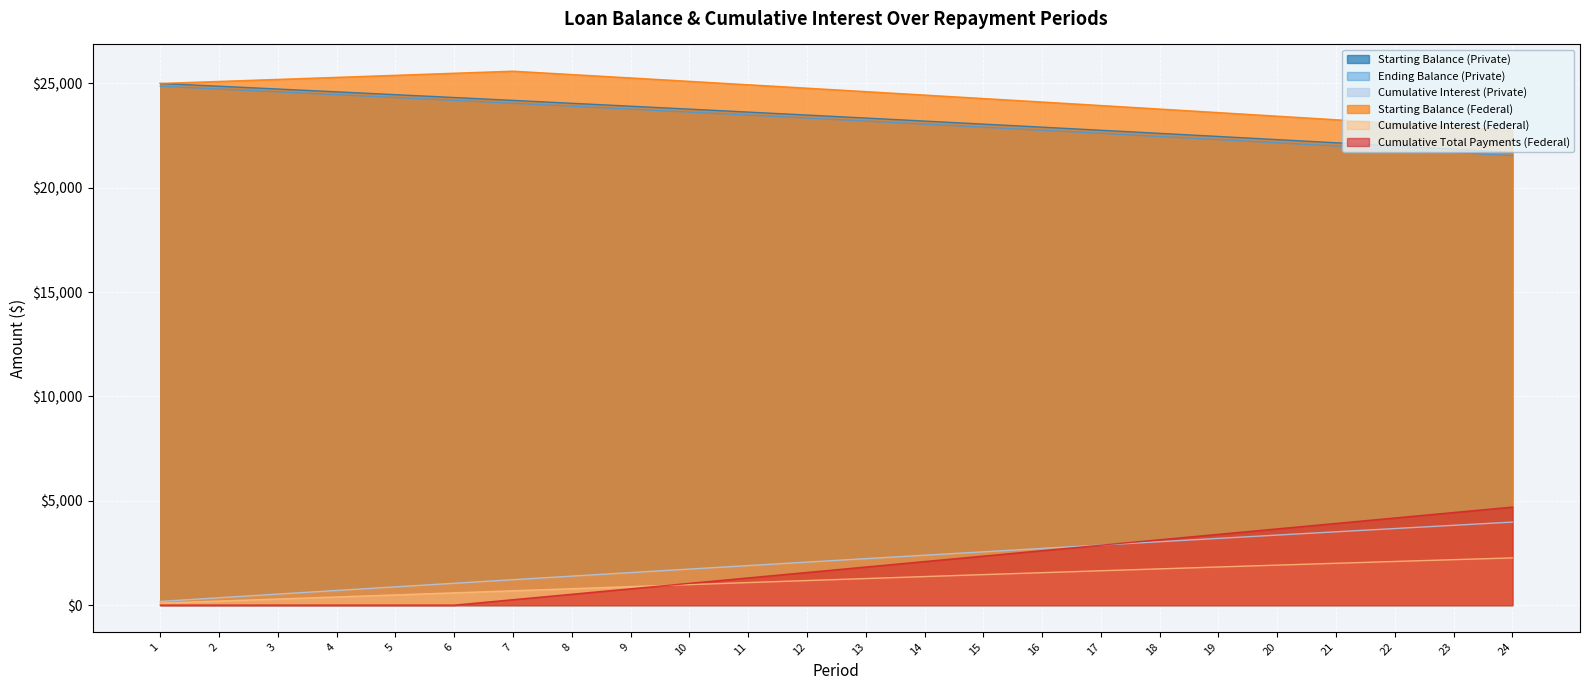

What are all the series names shown in the legend?

Starting Balance (Private), Ending Balance (Private), Cumulative Interest (Private), Starting Balance (Federal), Cumulative Interest (Federal), Cumulative Total Payments (Federal)